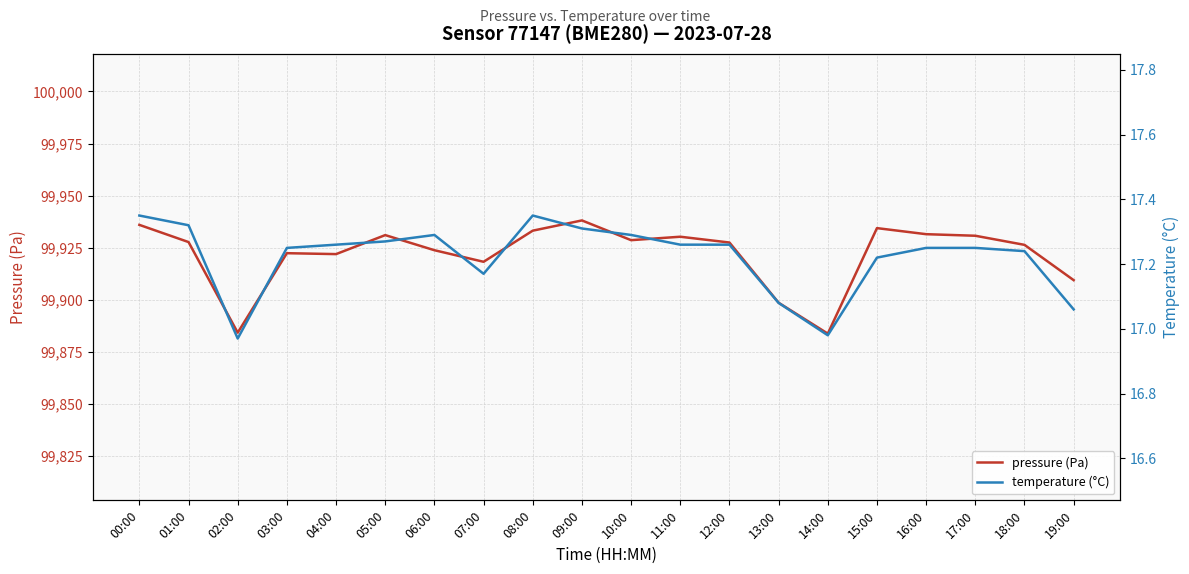

What is the label of the 1st point from the right?

19:00